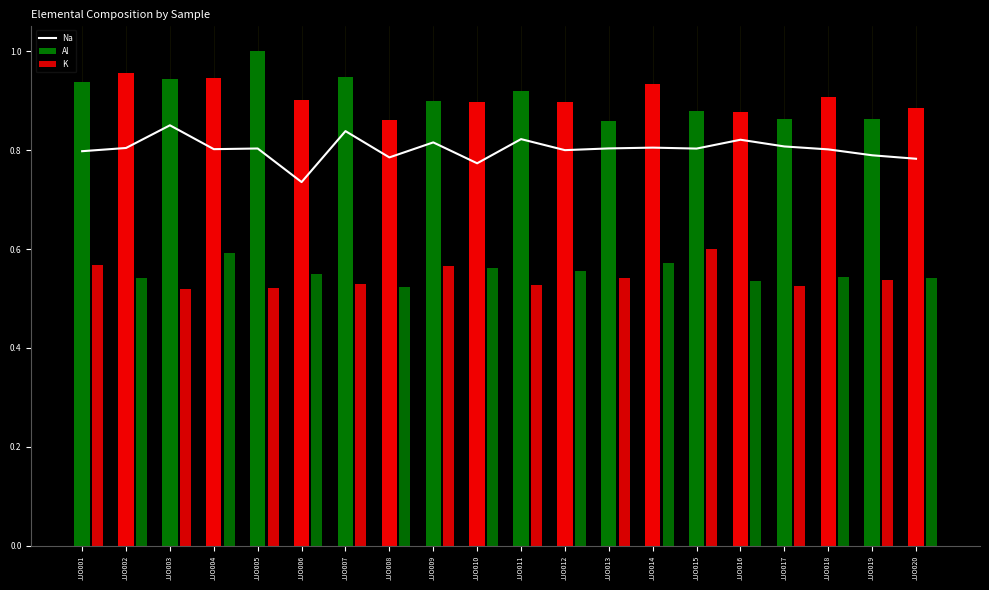

How many distinct data groups are displayed?

3